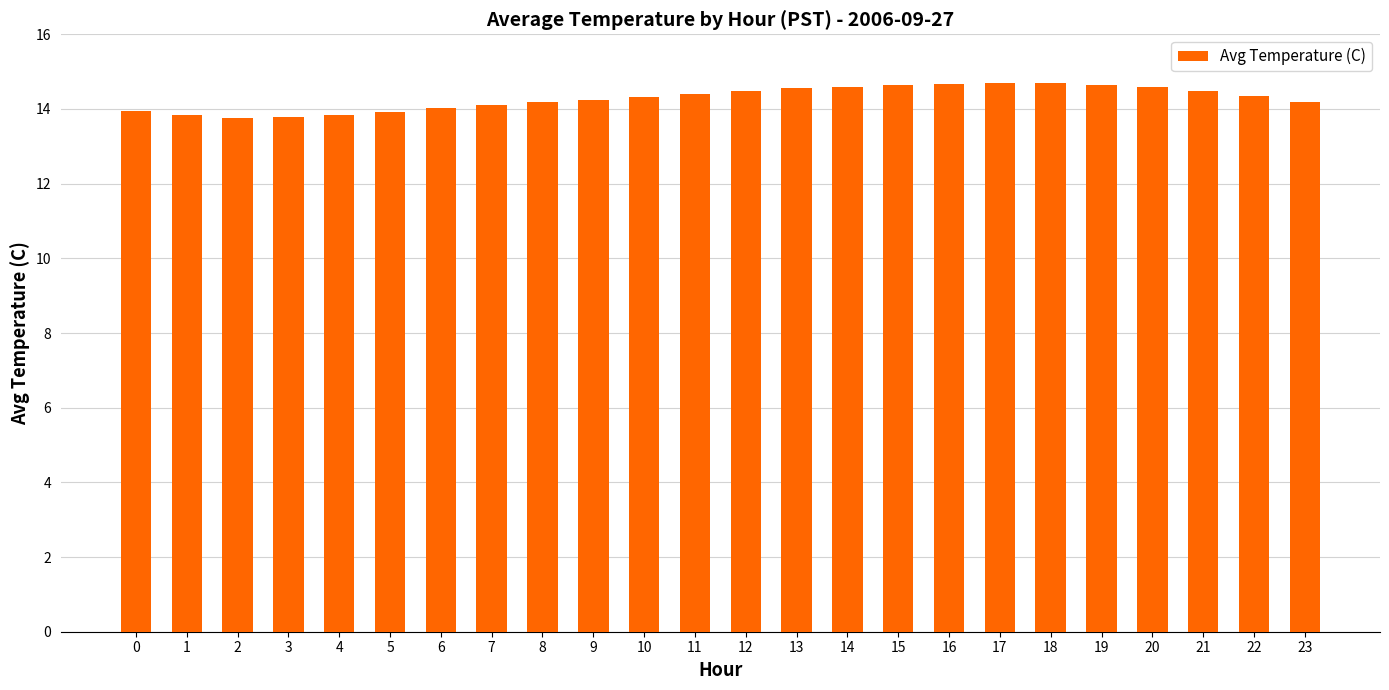

What is the ratio of the value at 10 to the value at 4?

1.0